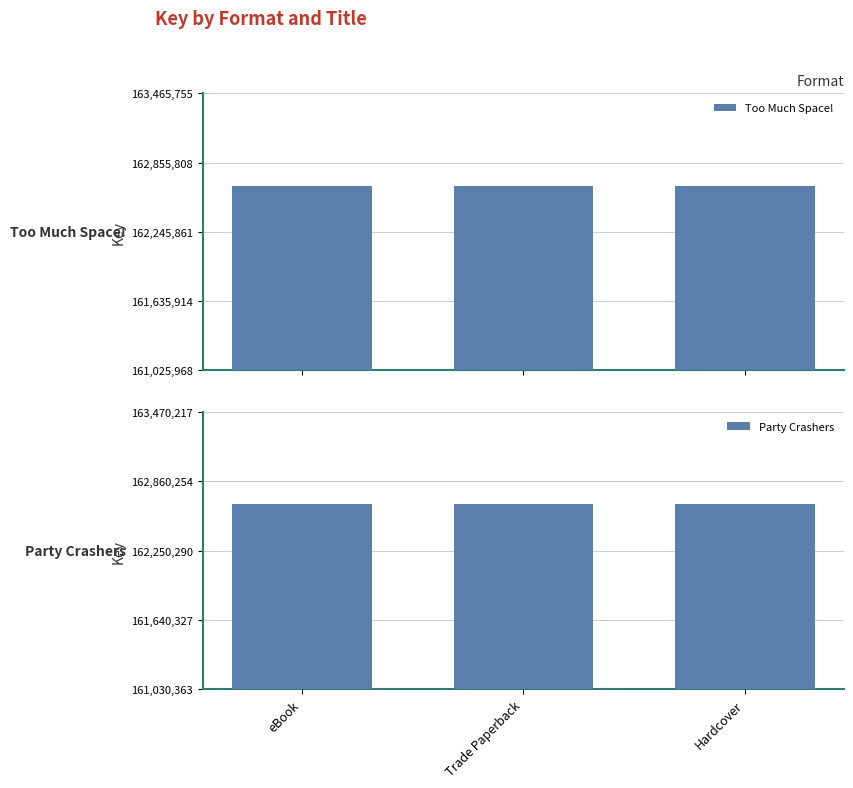

Reading left to right, extract all data points from this chart.

Too Much Space!: 162652493	162652493	162652493
Party Crashers: 162656933	162656933	162656933